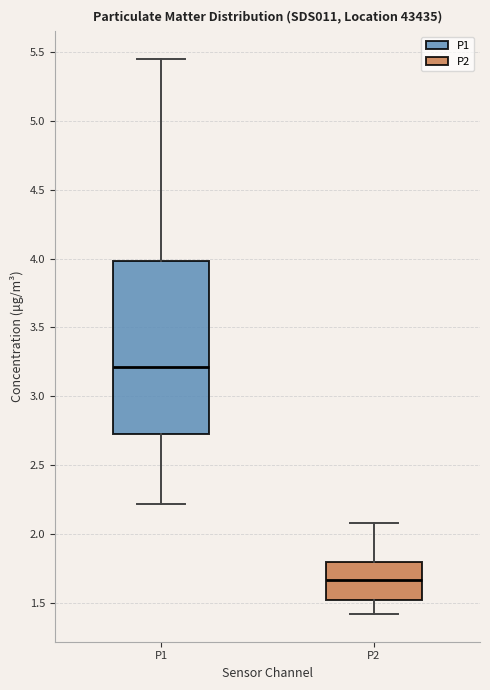

Which box is the tallest, from its lower edge to its upper edge?

P1